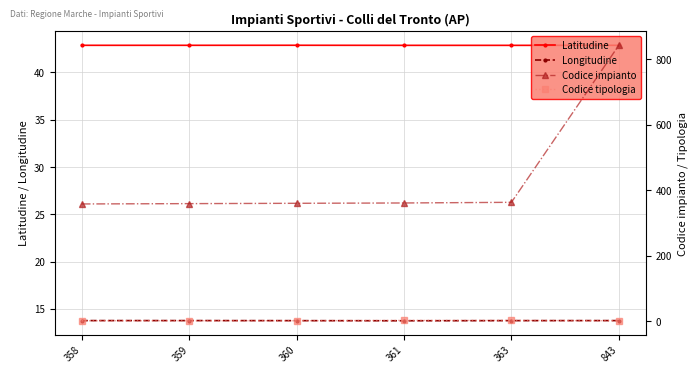

What is the minimum value for Latitudine?

42.9